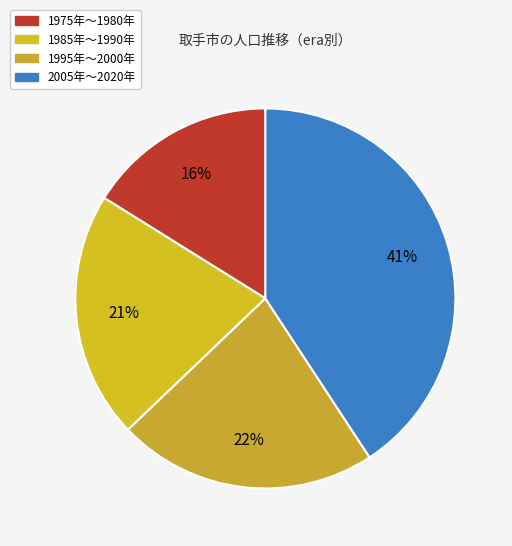

To the nearest percent, what is the difference between the largest and smallest slice percentages?

25%